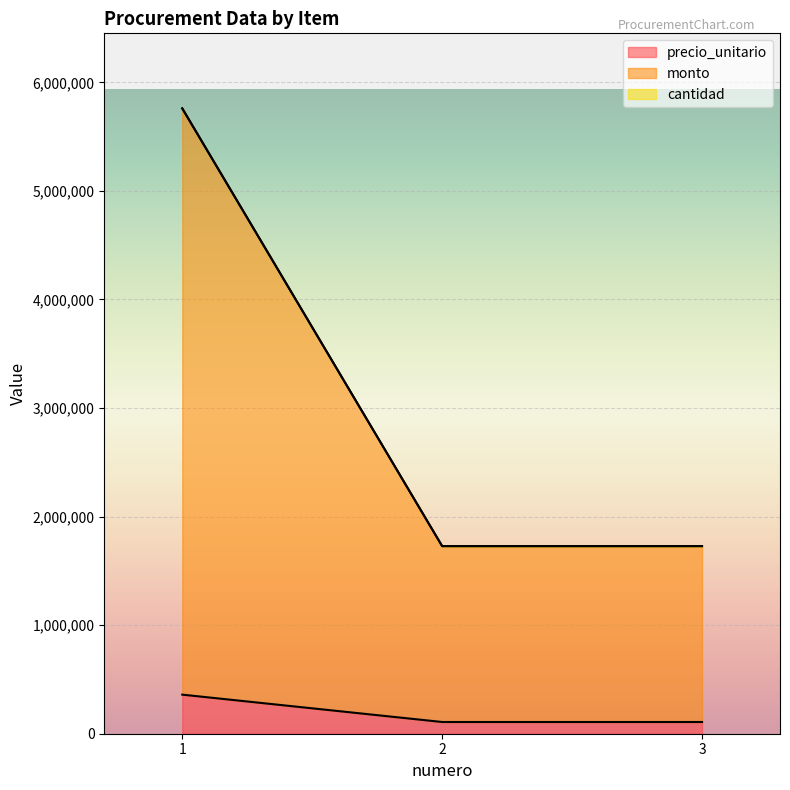

How many lines are shown in the chart?

3